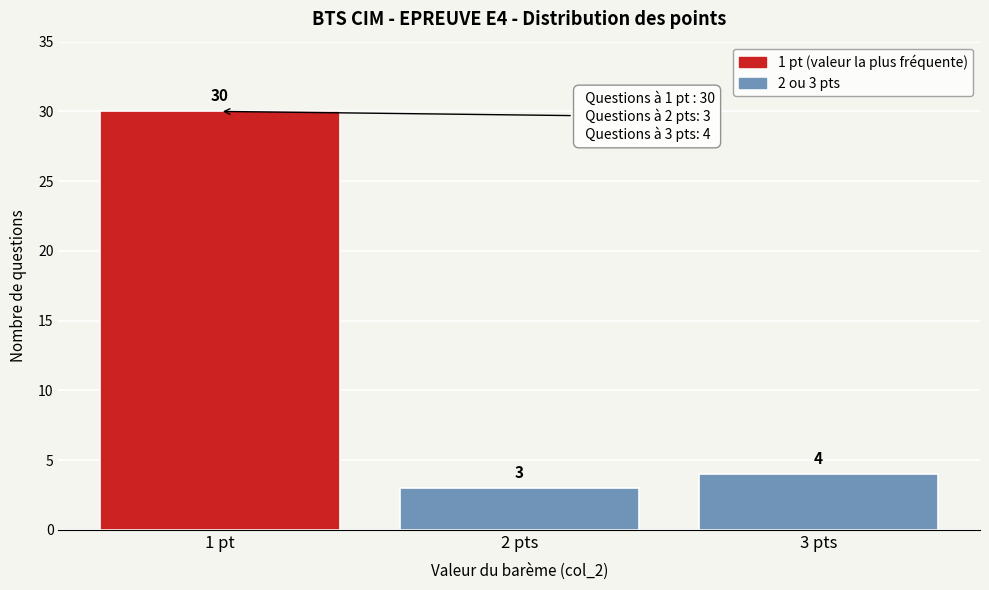

Reading left to right, what are all the values shown in this chart?

1 pt=30	2 pts=3	3 pts=4